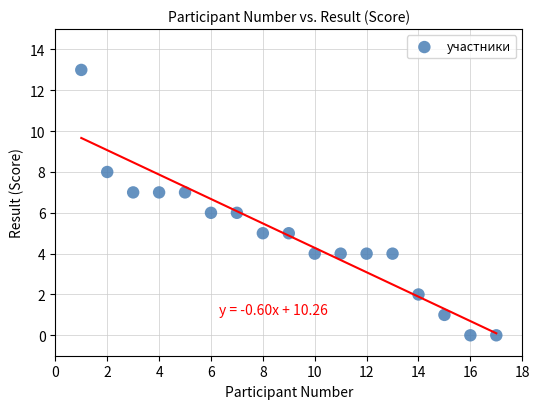

What is the range of Y values (max minus min)?

13